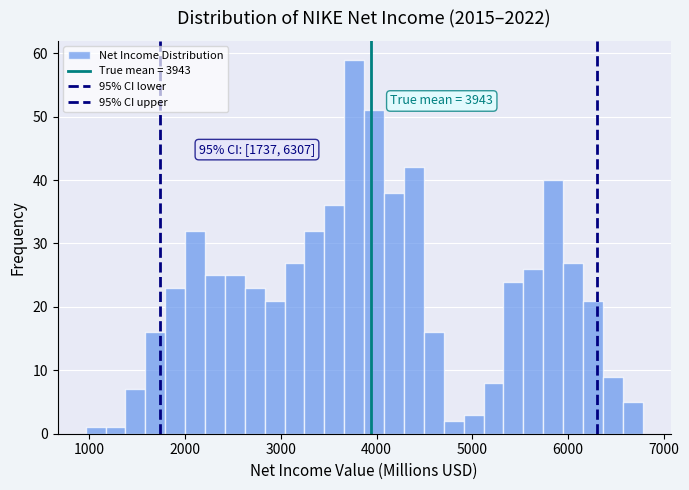

Read against the x-axis, roughly where is the centre of the tallest bar?

3800